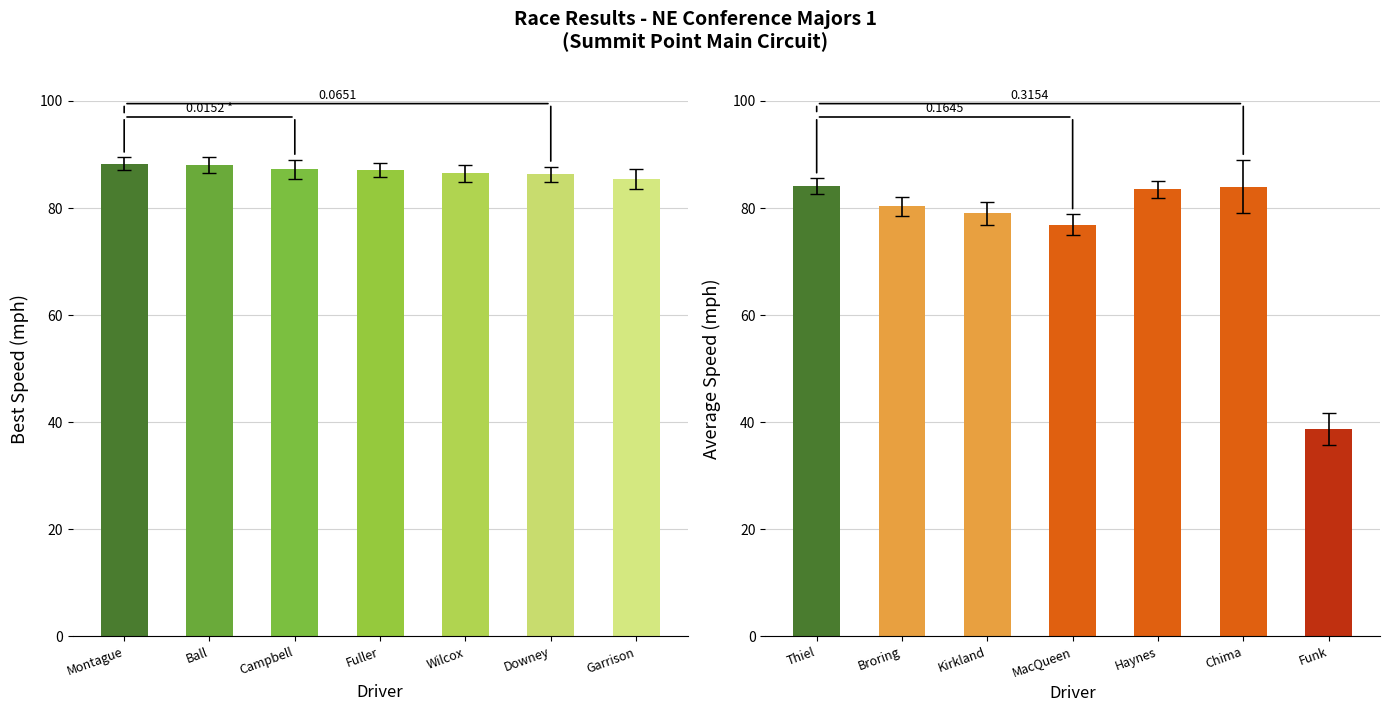

What is the label of the 3rd bar from the right?

Wilcox